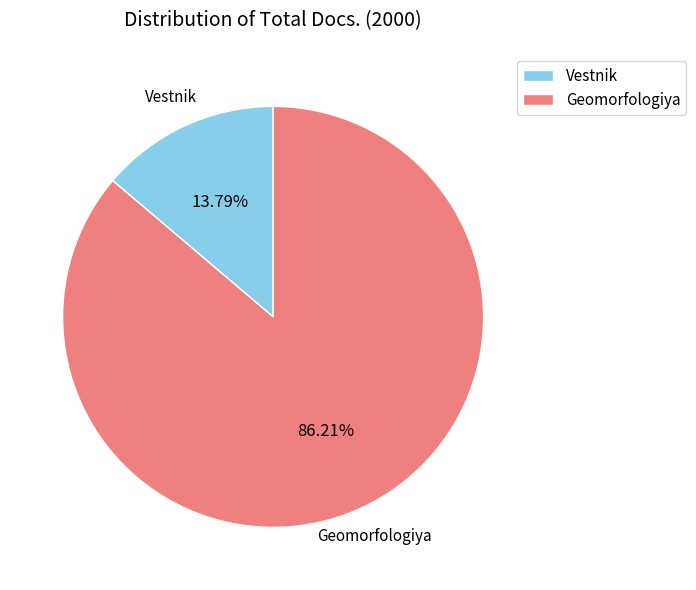

Between Geomorfologiya and Vestnik, which is larger?

Geomorfologiya